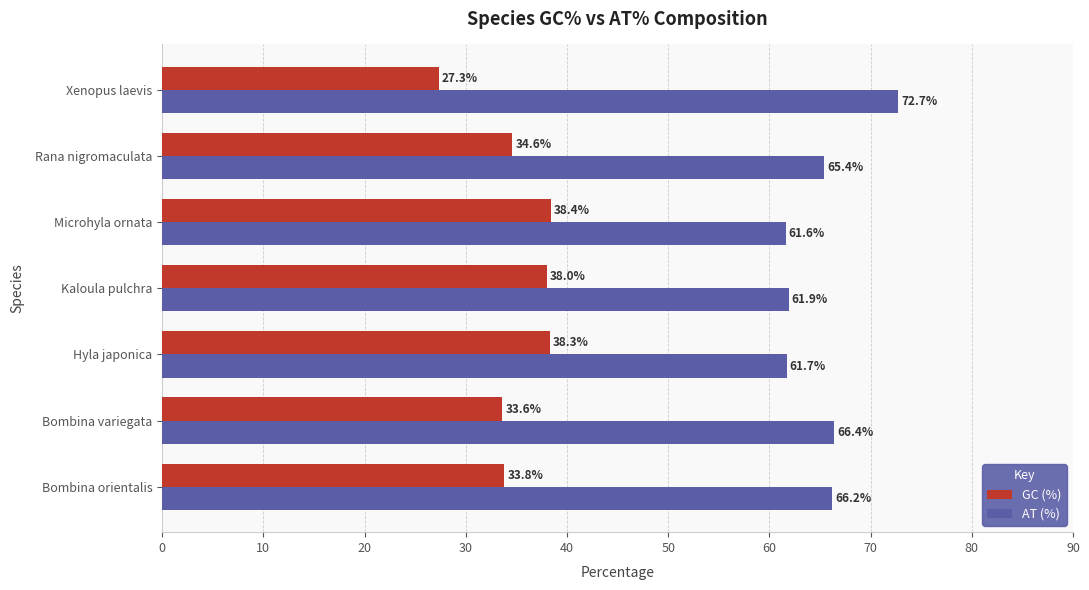

At which label is GC (%) closest to 32?

Bombina variegata